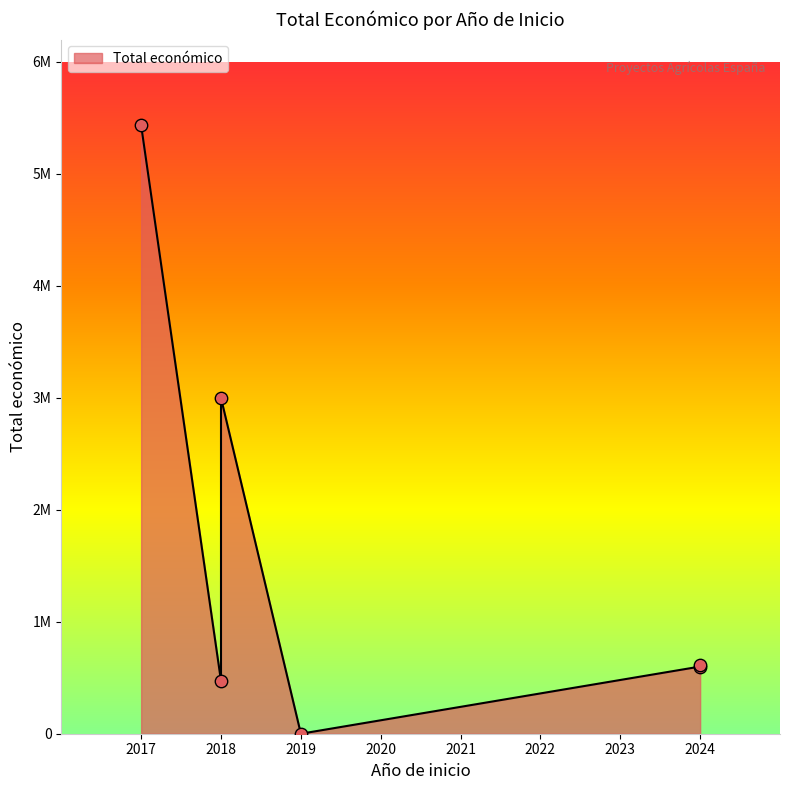

Between 2018 and 2018, which is larger?

2018